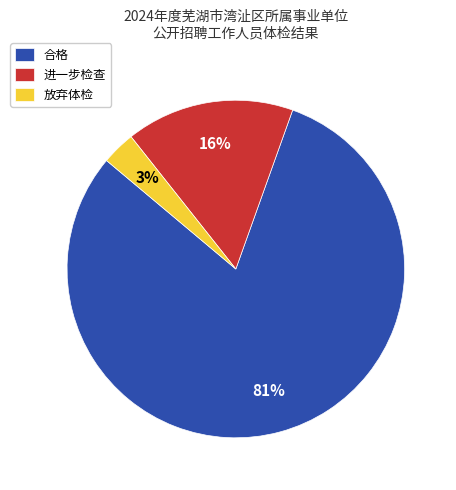

How many slices are in this pie chart?

3